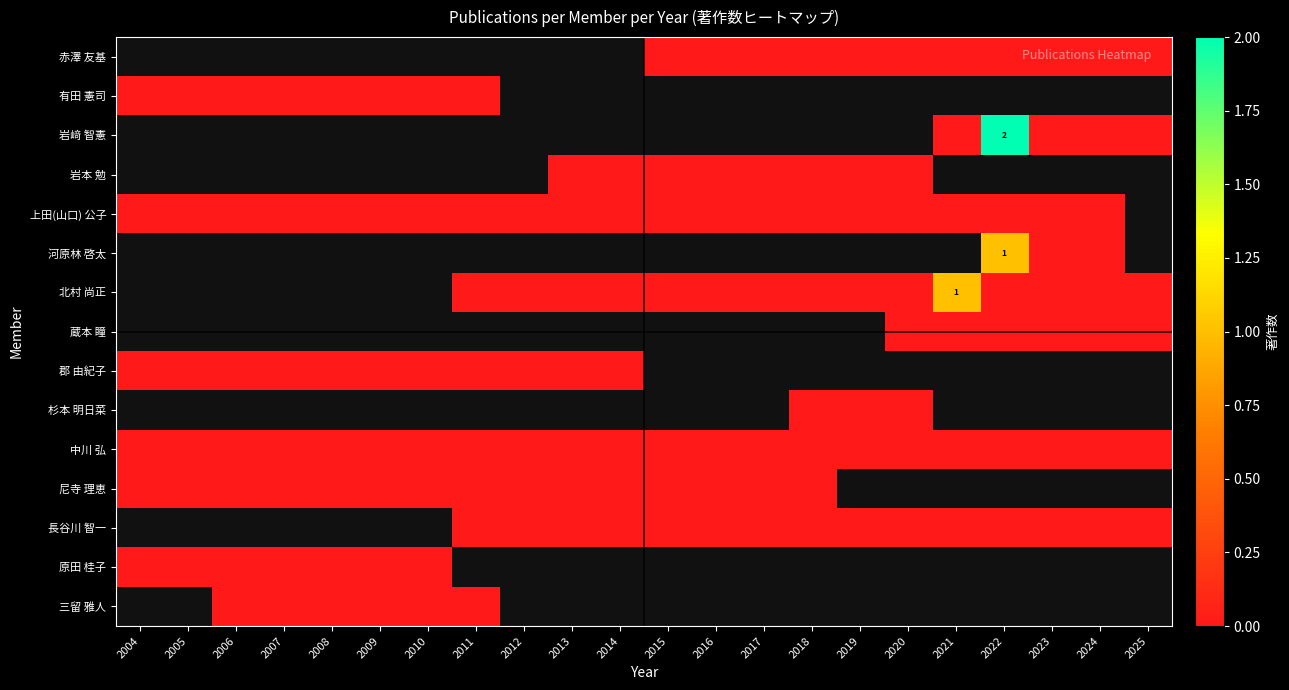

The value of 蔵本 瞳 at 2023 is 0.0. True or false?

True